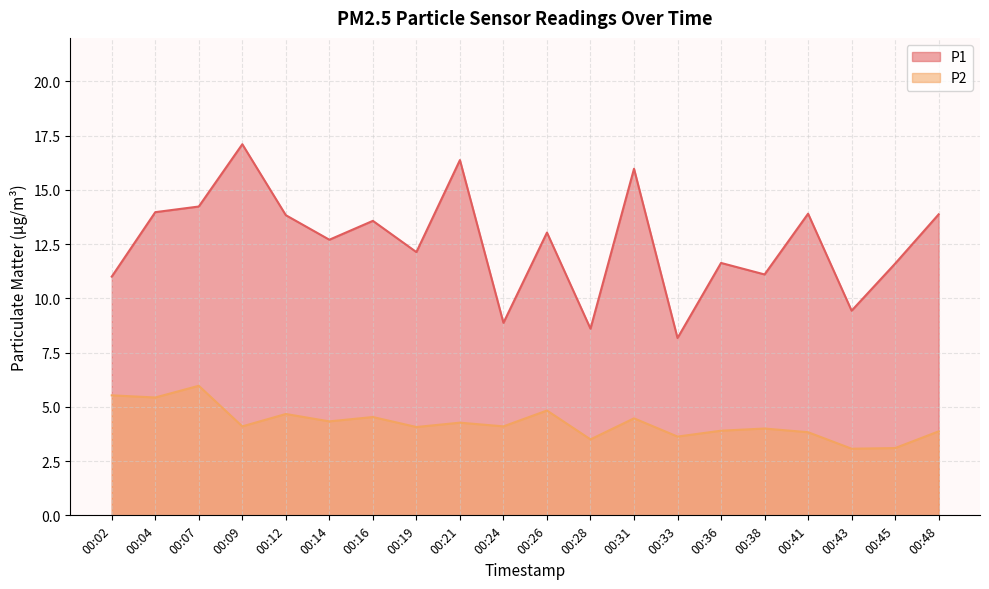

What are all the series names shown in the legend?

P1, P2